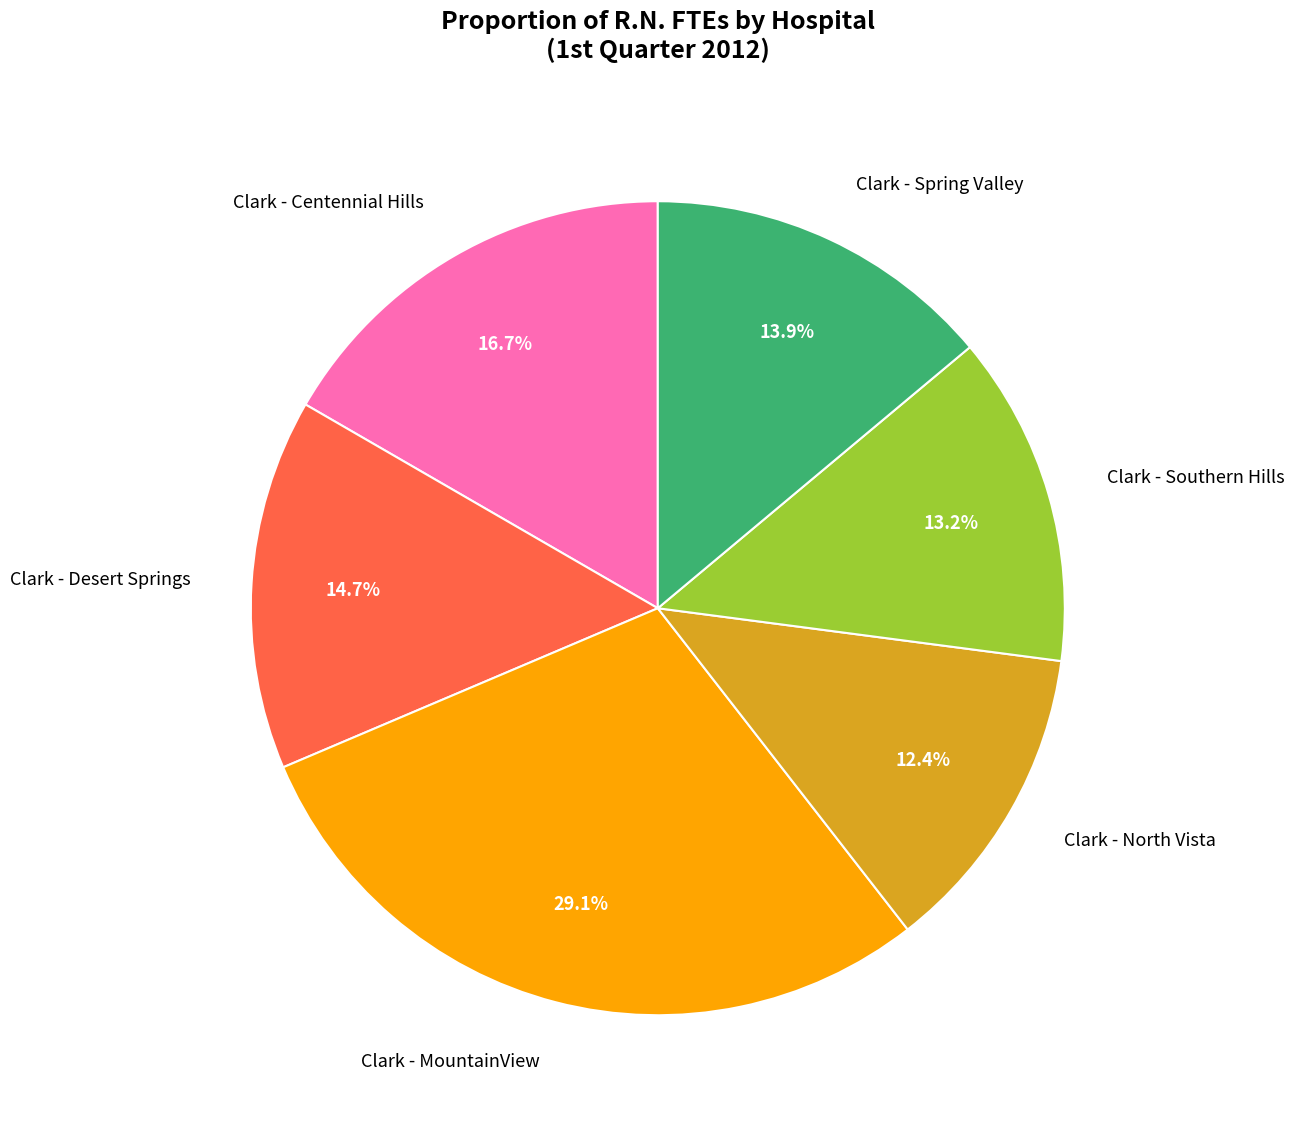

Does any single category account for the majority?

No